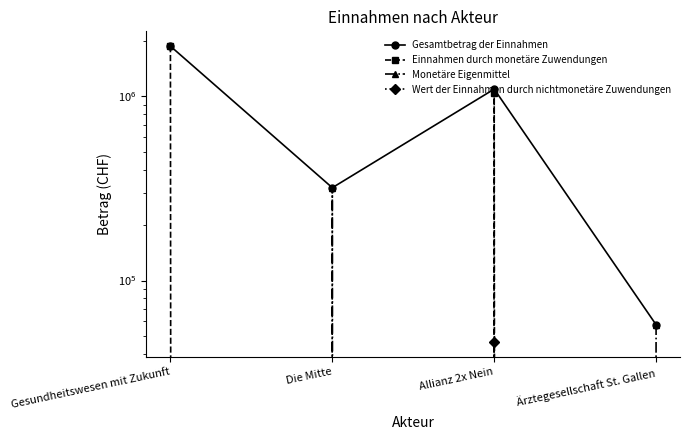

What is the difference between the Monetäre Eigenmittel values at Die Mitte and Gesundheitswesen mit Zukunft?

319036.8